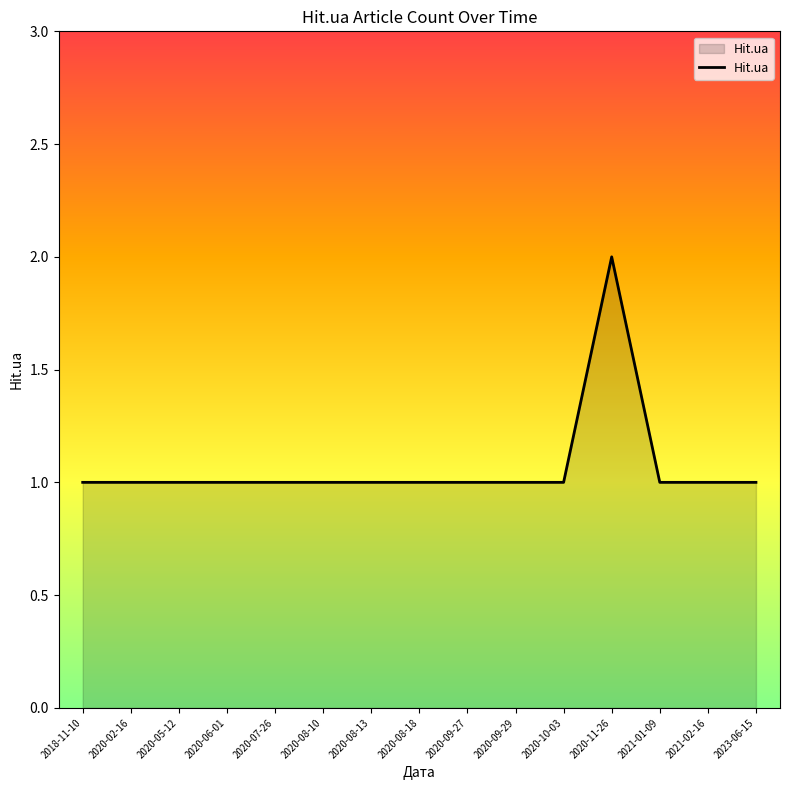

How many values are between 1 and 2?

15